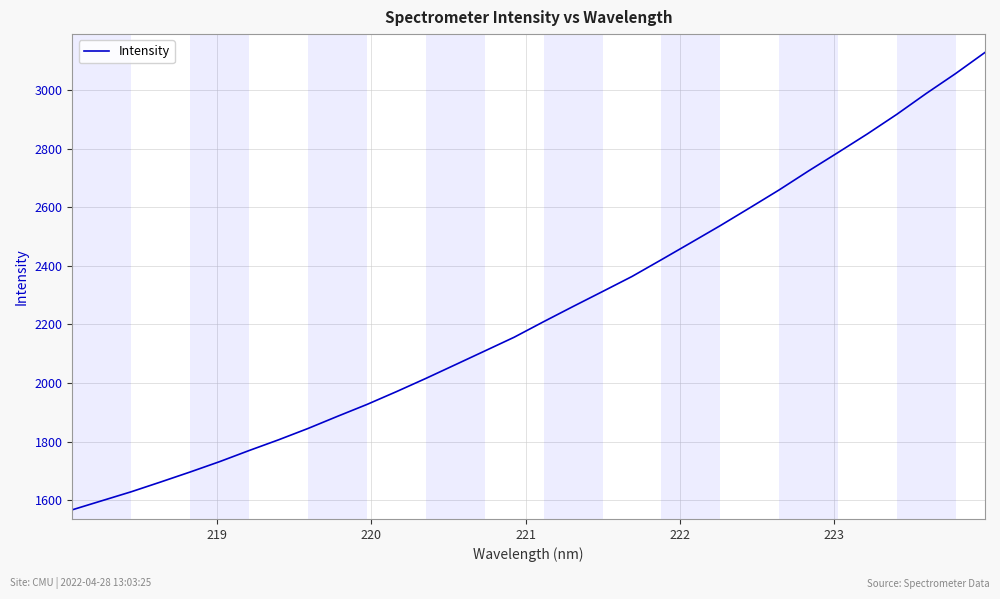

What is the difference between the maximum and minimum values?

1563.0